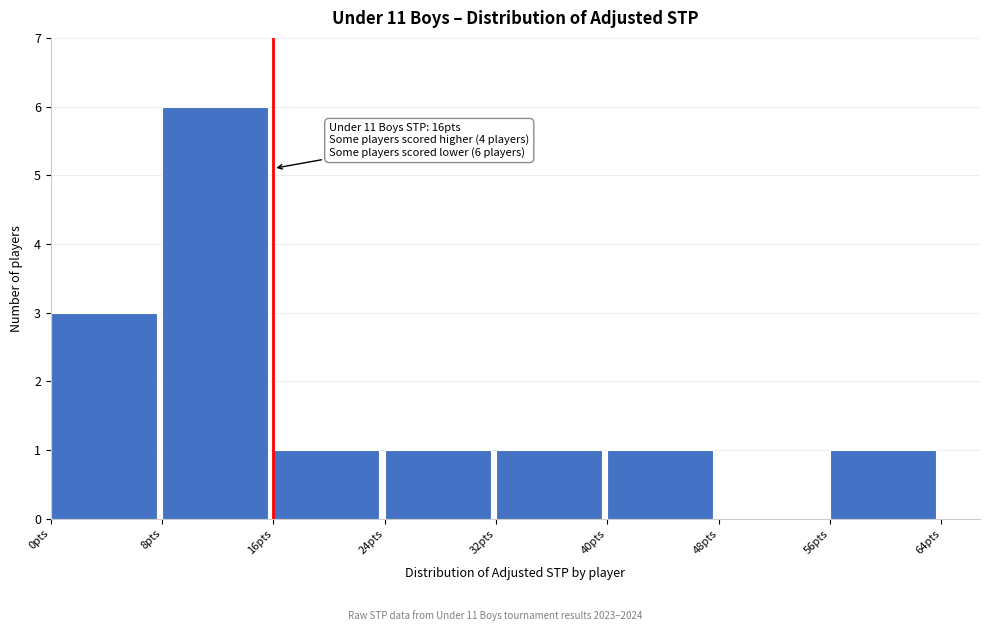

Over which range of the x-axis is the bar tallest?

8 to 16